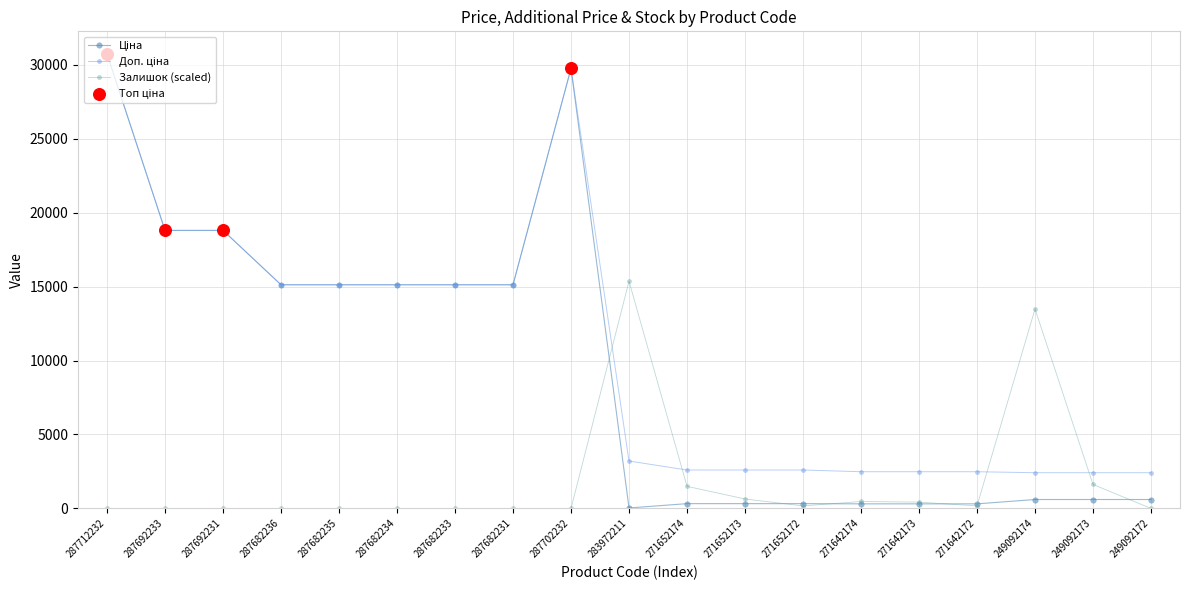

At which category is the sum across all series the highest?

287712232